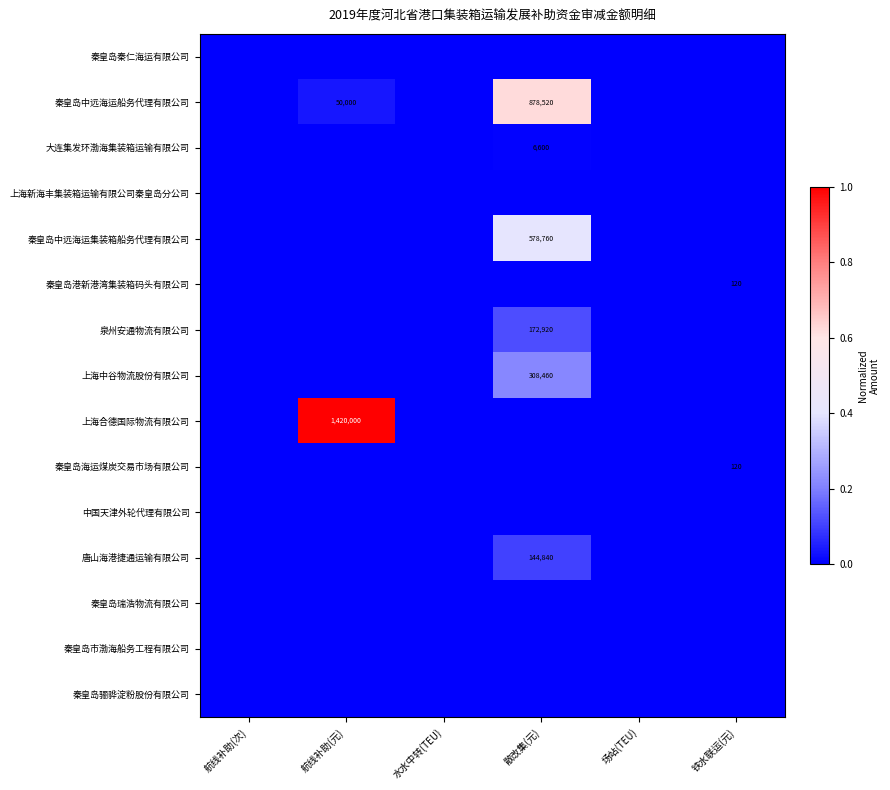

Is it true that 泉州安通物流有限公司 equals 0.0 at 水水中转(TEU)?

True